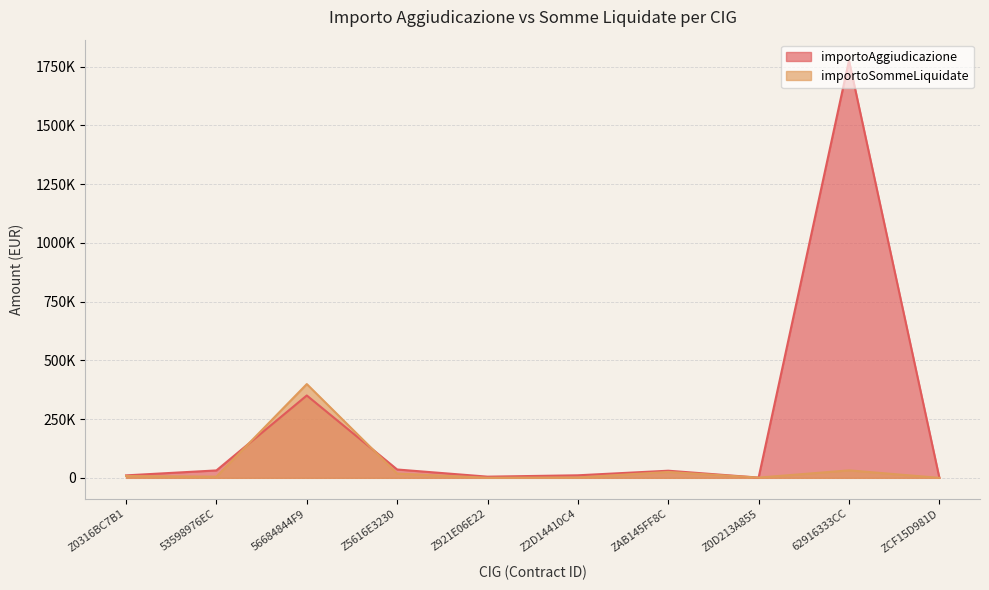

True or false: importoSommeLiquidate has more than 0 interior local peaks.

True